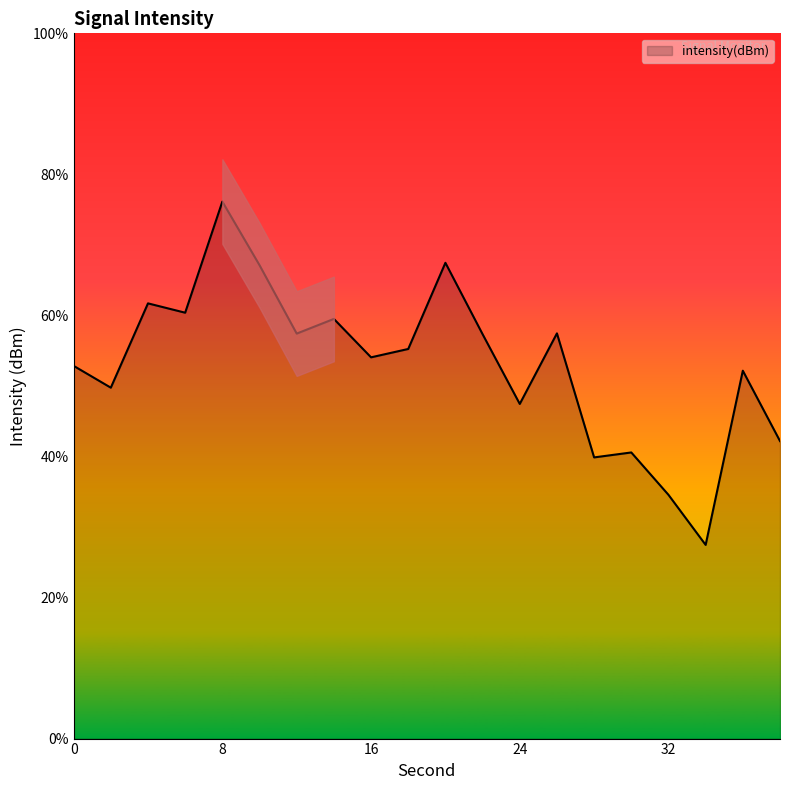

What is the change in value from 8 to 12?

-0.9